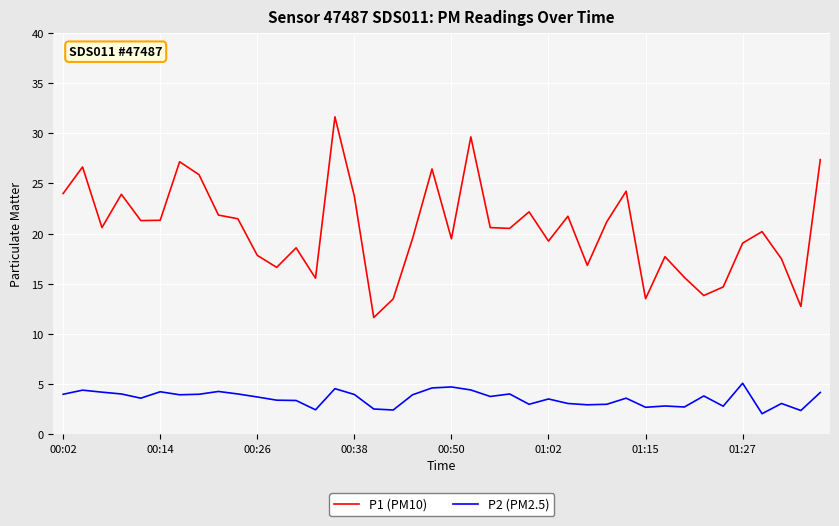

Which series has the largest total across all categories?

P1 (PM10)